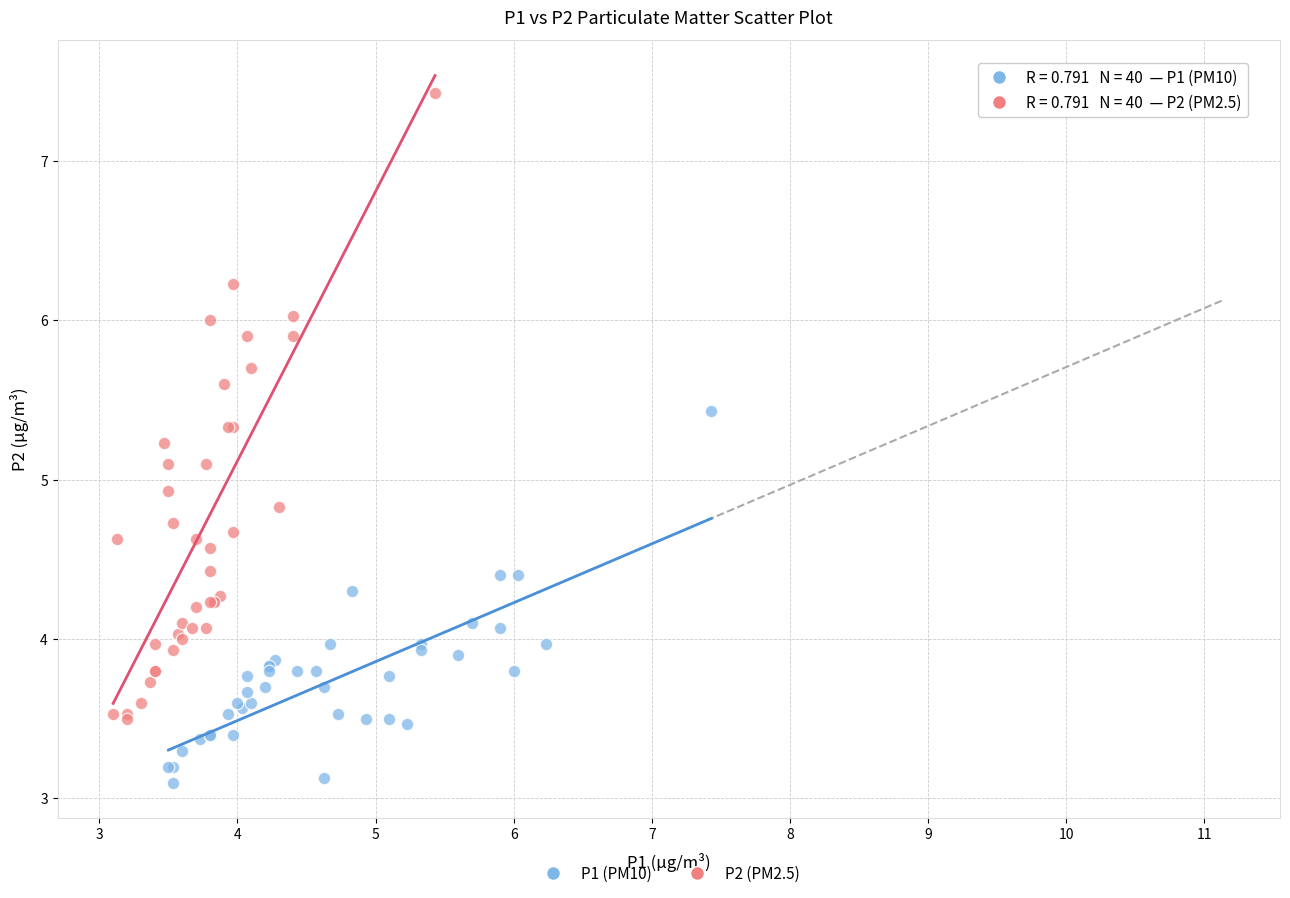

Which series contains the highest Y value?

P2 (PM2.5)